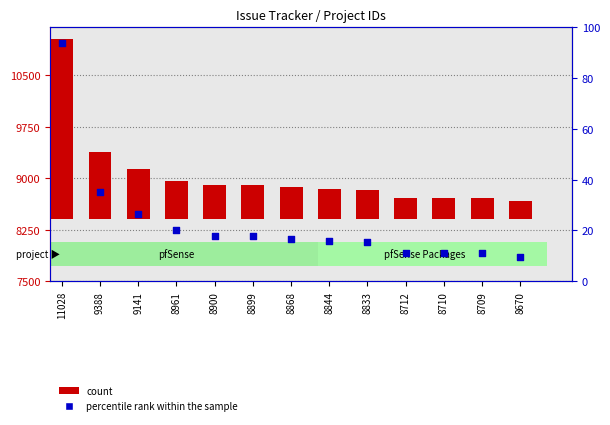

Is the value of percentile rank within the sample at 8712 greater than the value of count at 9141?

No